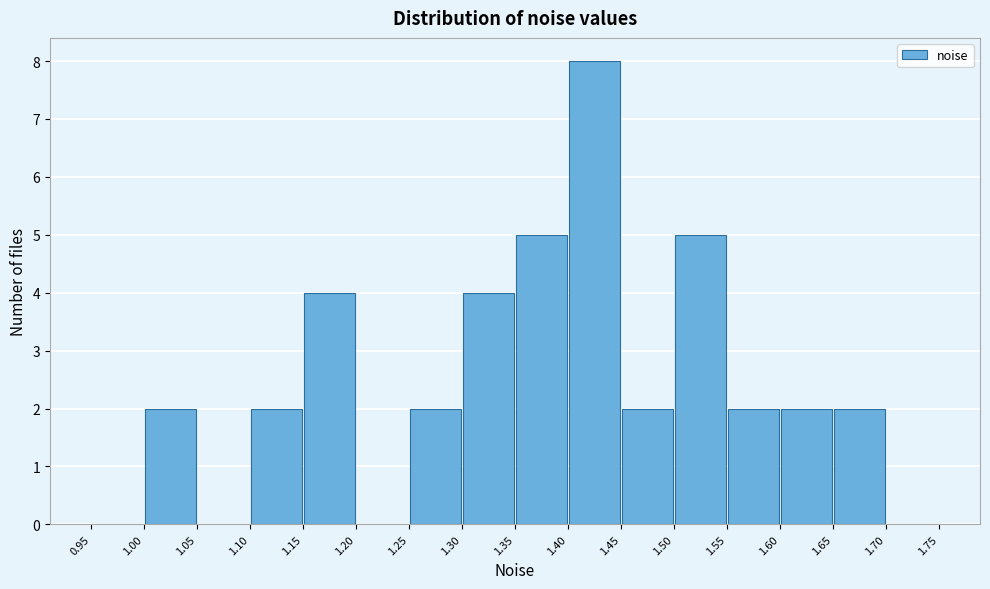

Which range on the x-axis has the tallest bar?

1.40 to 1.45